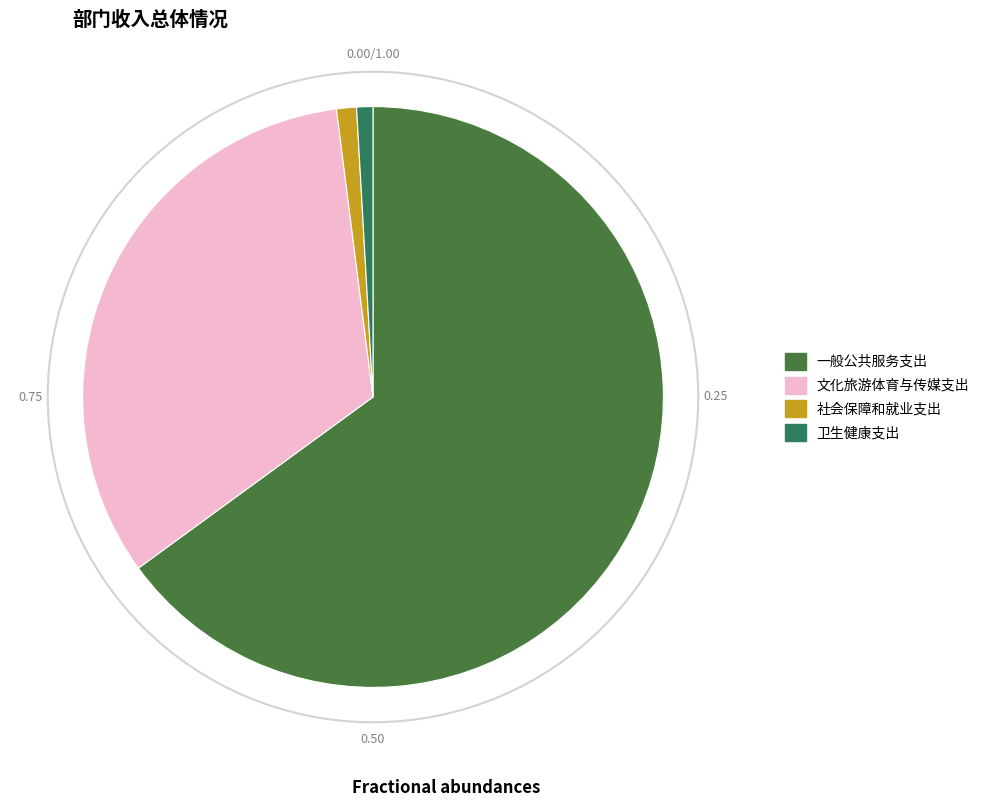

Which has a higher value, 社会保障和就业支出 or 文化旅游体育与传媒支出?

文化旅游体育与传媒支出